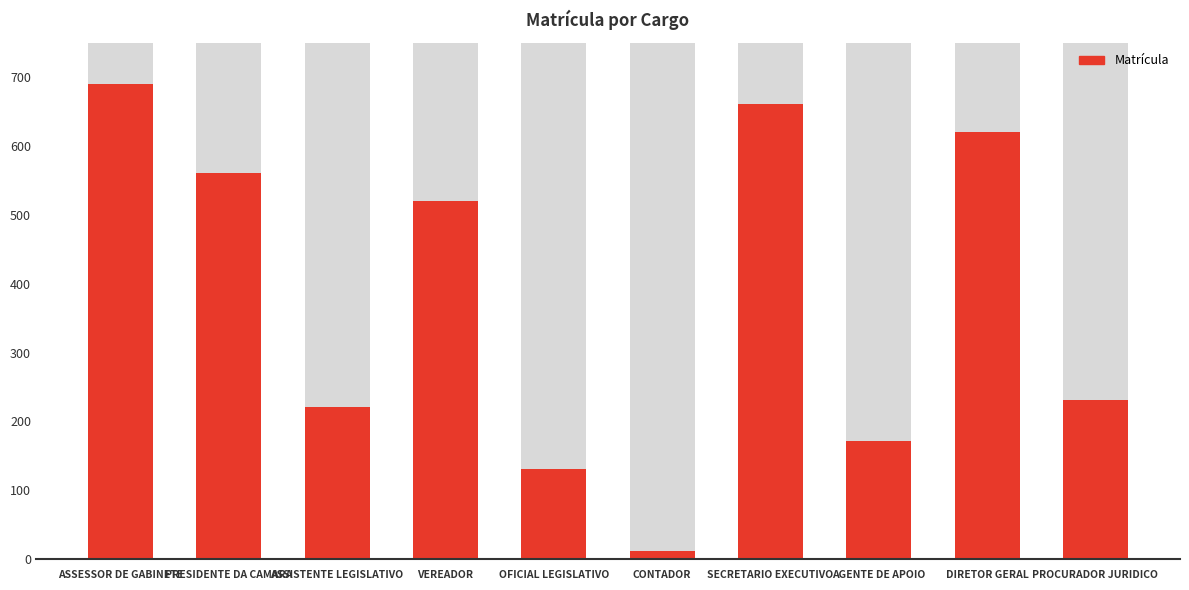

True or false: the data shows 171 at AGENTE DE APOIO.

True